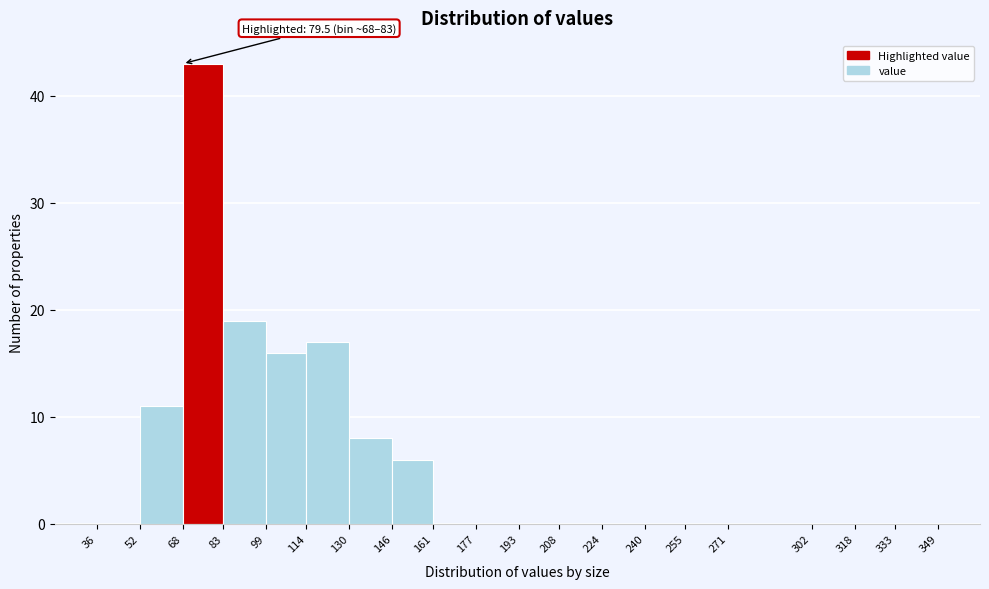

Over which range of the x-axis is the bar tallest?

68 to 83